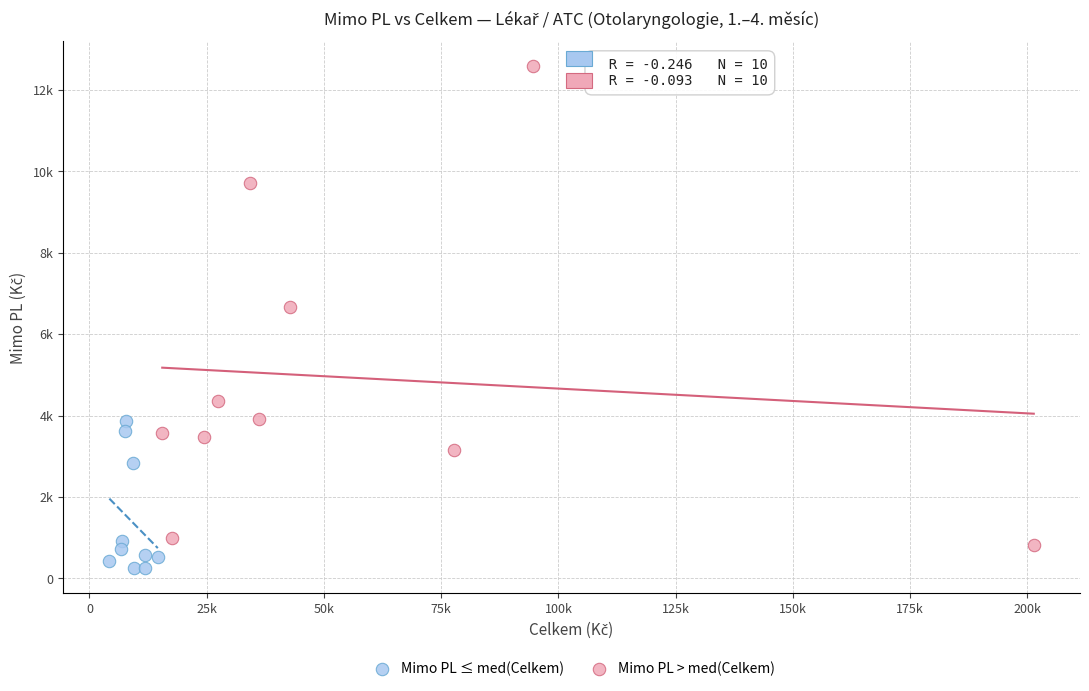

Which series has the largest Y range (max minus min)?

Mimo PL > med(Celkem)